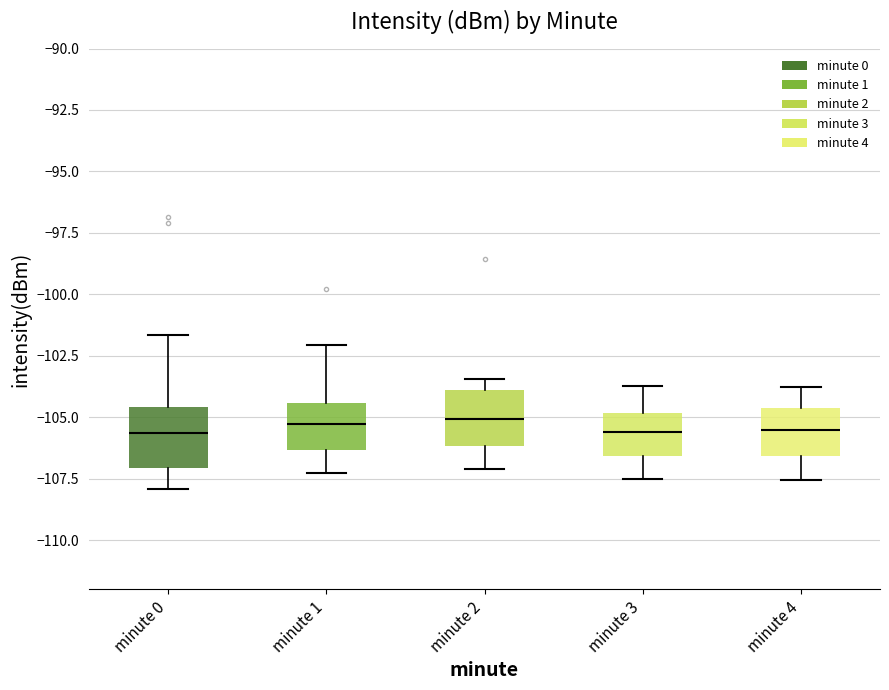

Reading left to right, read every box against the y-axis: the position of its median line, the range the box covers, and the ends of its whiskers. The values are not printed on the chart, so give them approximately, as read against the axis.

minute 0: median -105.5, box -107.0 to -104.5, whiskers -108.0 to -101.5
minute 1: median -105.5, box -106.5 to -104.5, whiskers -107.5 to -102.0
minute 2: median -105.0, box -106.0 to -104.0, whiskers -107.0 to -103.5
minute 3: median -105.5, box -106.5 to -105.0, whiskers -107.5 to -103.5
minute 4: median -105.5, box -106.5 to -104.5, whiskers -107.5 to -104.0